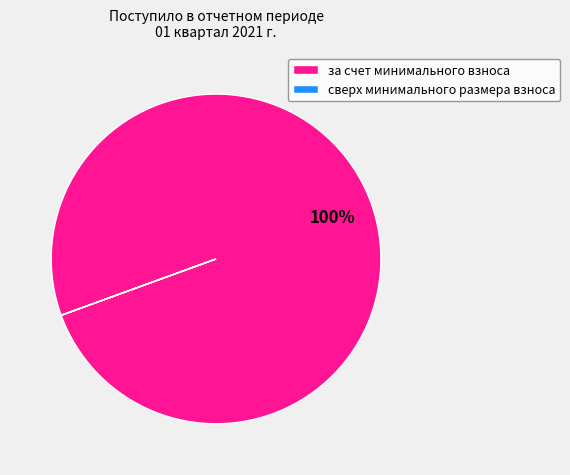

Is за счет минимального взноса the majority of the pie?

Yes